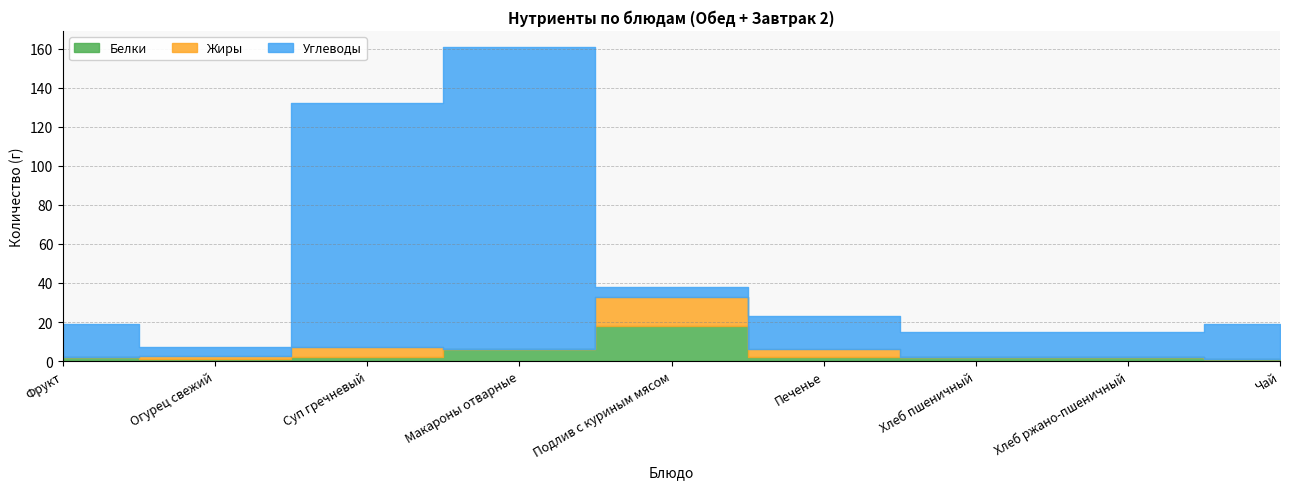

What are all the series names shown in the legend?

Белки, Жиры, Углеводы